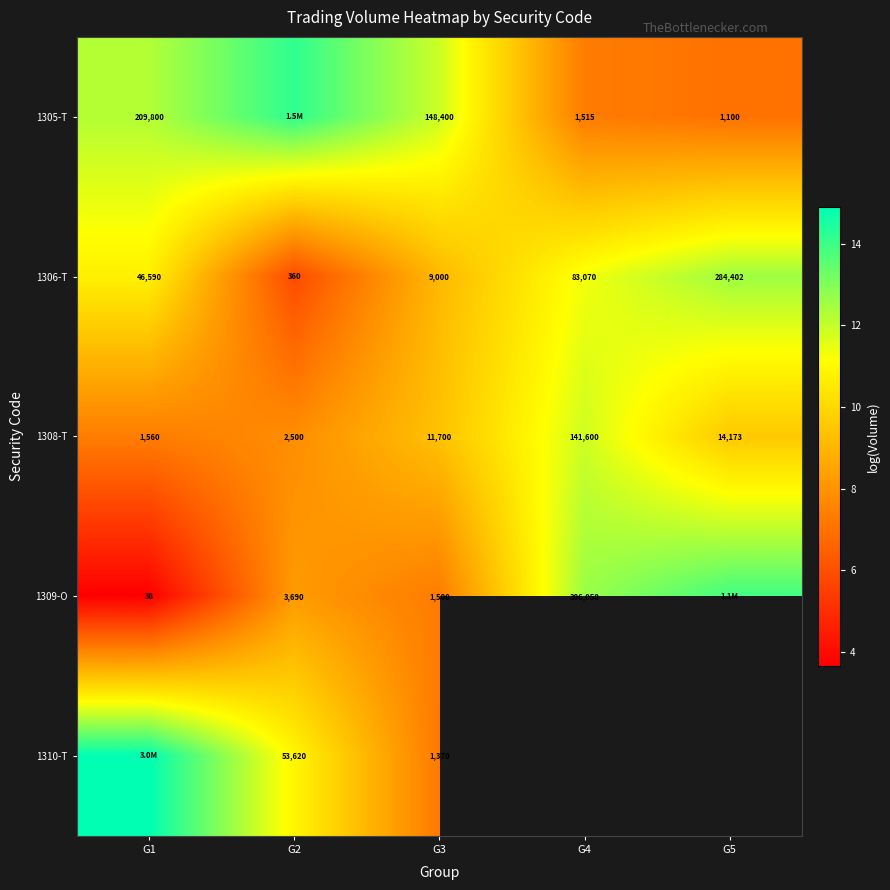

Which category has the highest value across all series?

G1